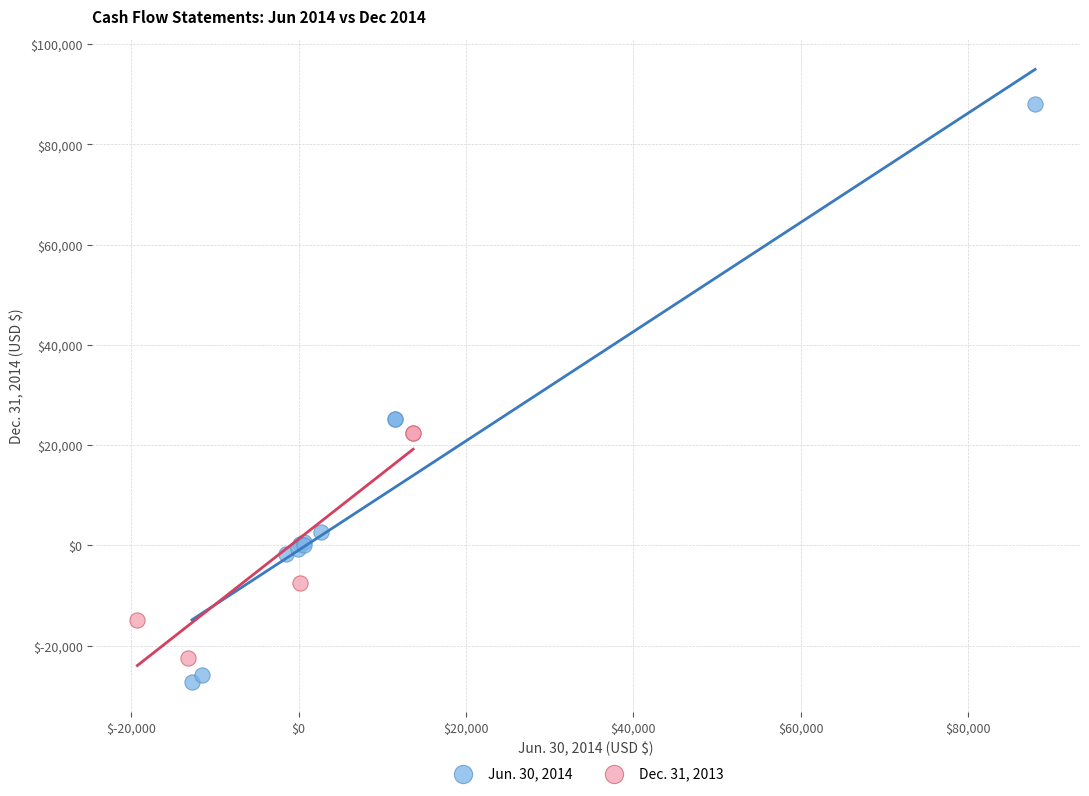

Which series has the largest Y range (max minus min)?

Jun. 30, 2014